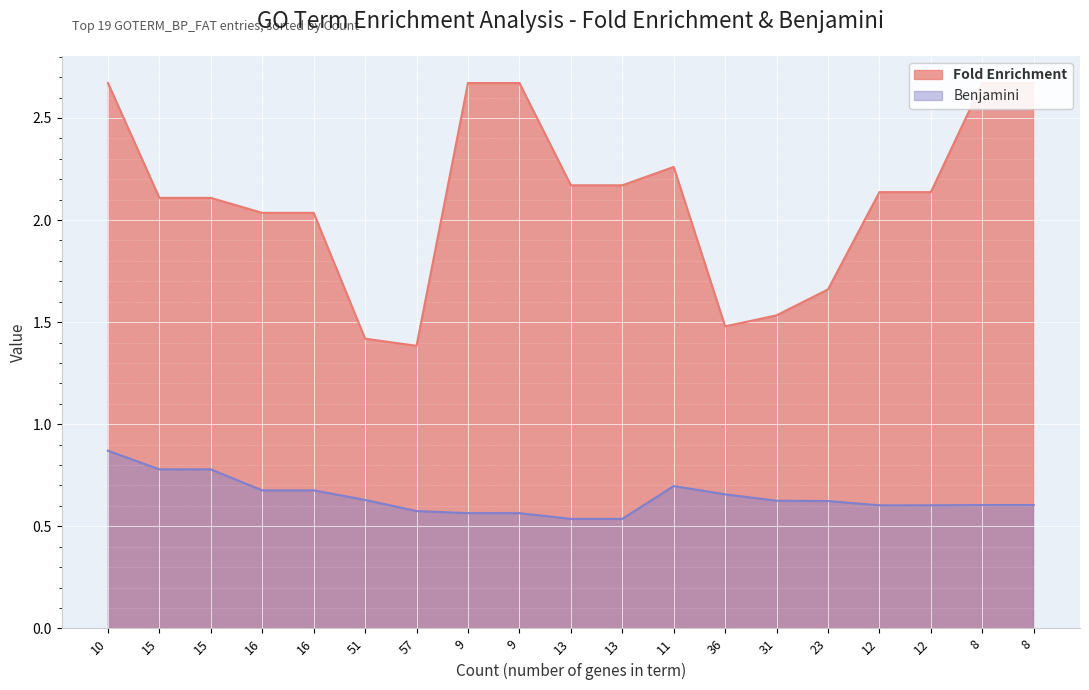

Reading left to right, list all the values displayed in this chart.

Fold Enrichment: 2.7	2.1	2.1	2.0	2.0	1.4	1.4	2.7	2.7	2.2	2.2	2.3	1.5	1.5	1.7	2.1	2.1	2.7	2.7
Benjamini: 0.9	0.8	0.8	0.7	0.7	0.6	0.6	0.6	0.6	0.5	0.5	0.7	0.7	0.6	0.6	0.6	0.6	0.6	0.6